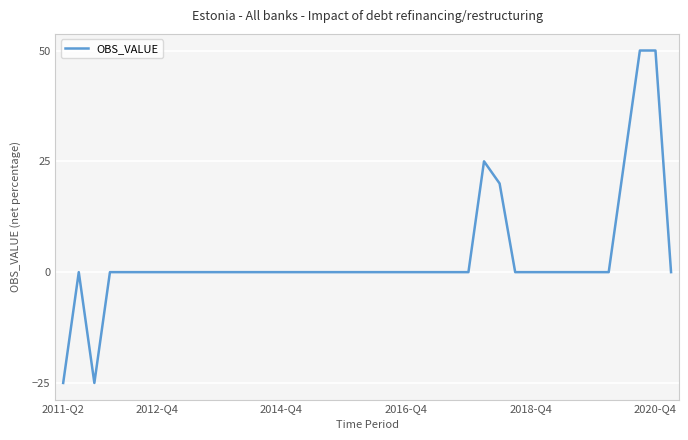

How many distinct data groups are displayed?

1